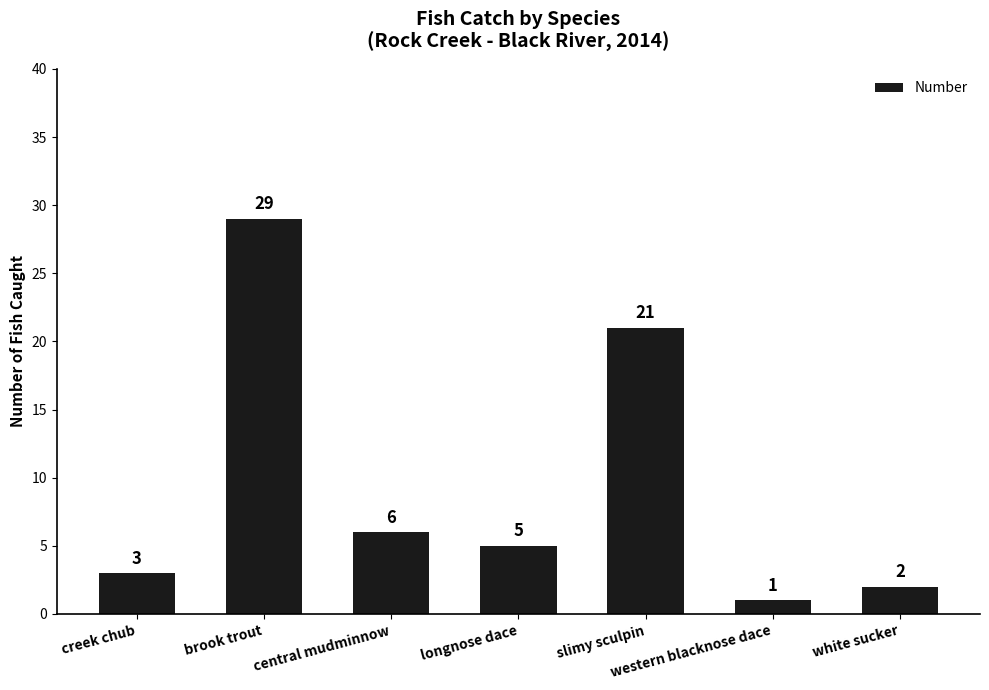

How many data points does each series have?

7